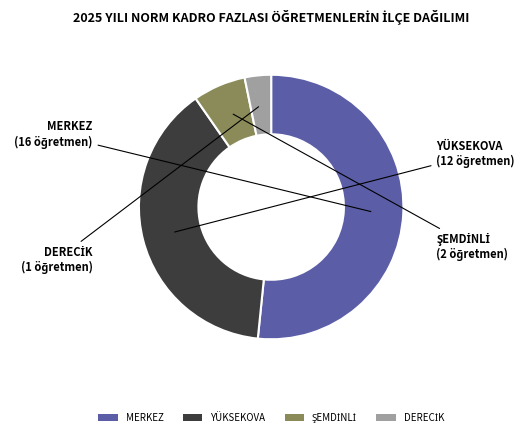

Which slice is the largest?

MERKEZ